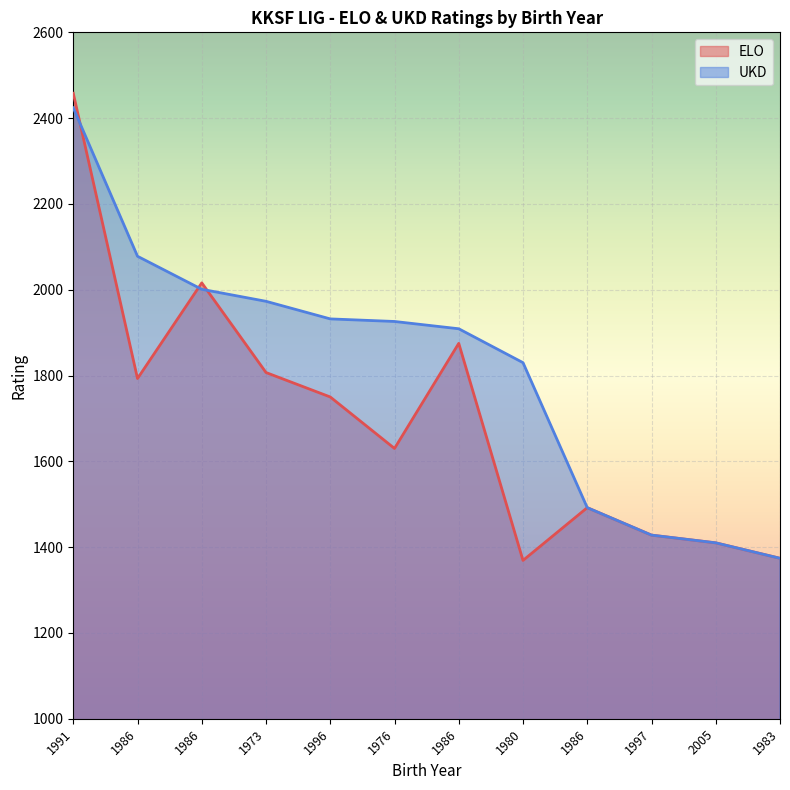

Which has a higher value, 1973 or 1976?

1973